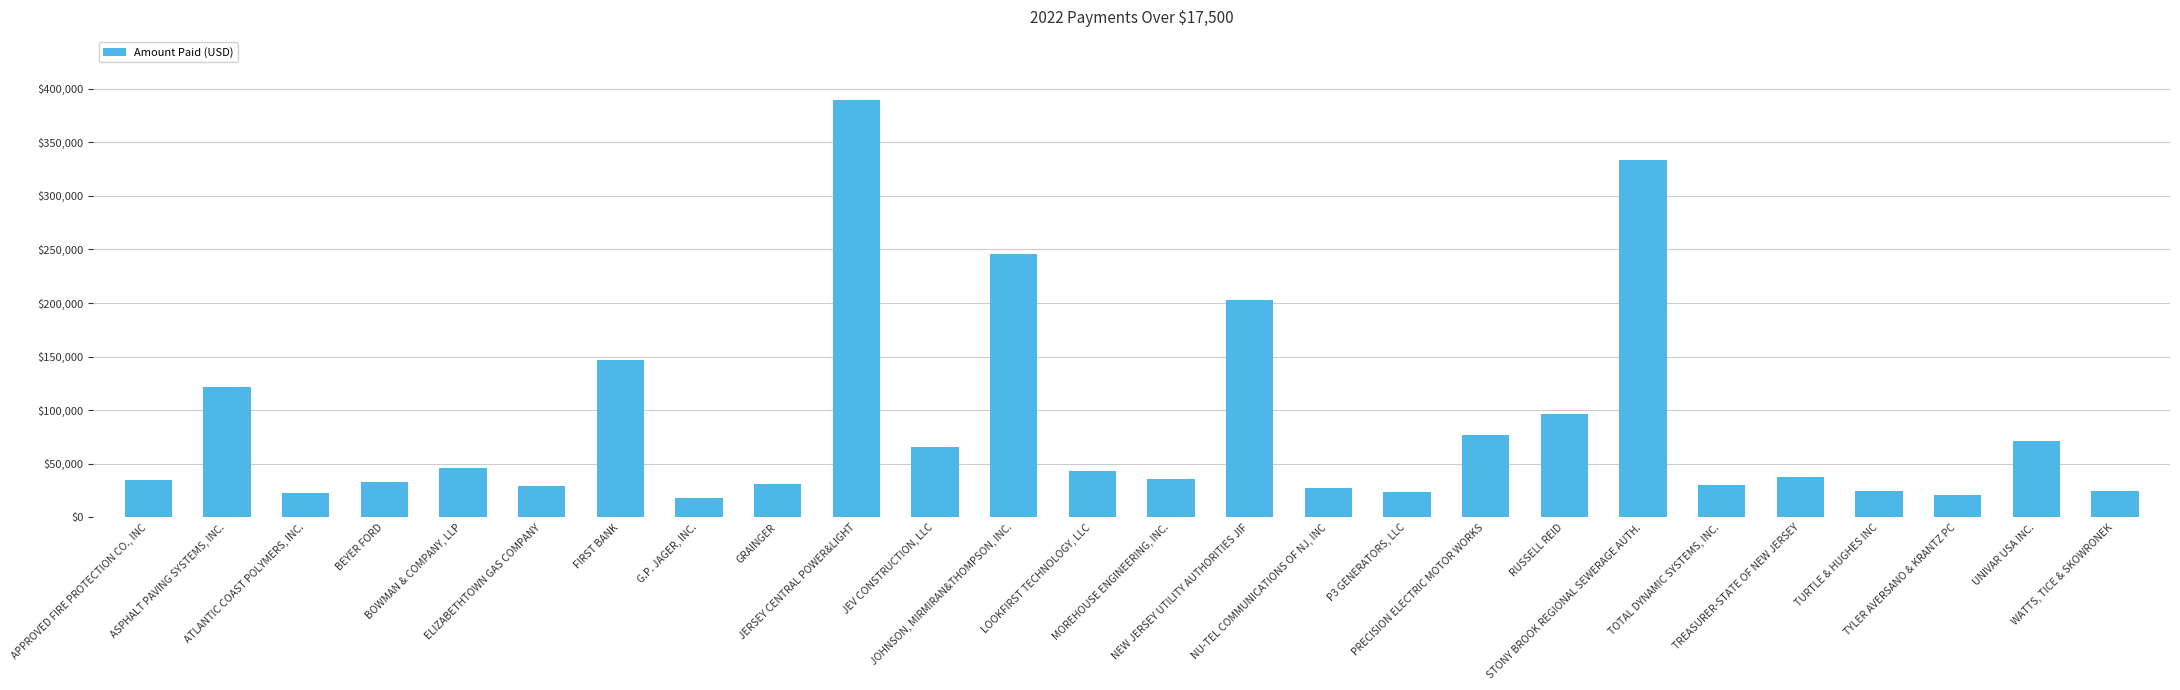

What is the smallest value displayed?

18018.1